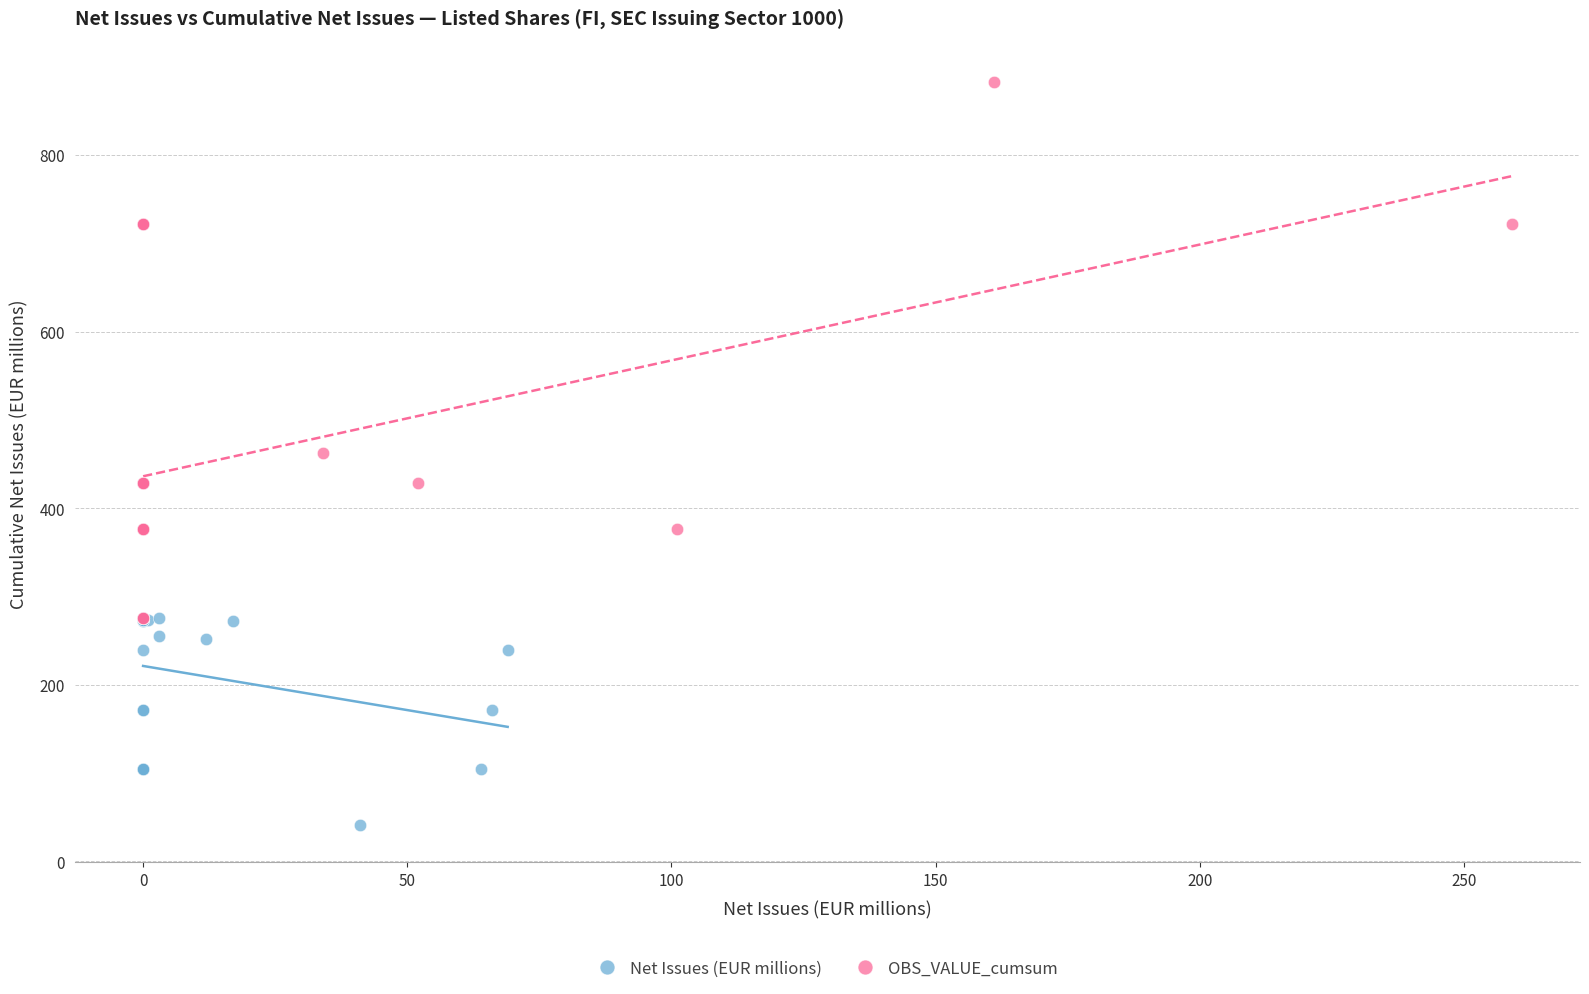

Which series has the largest Y range (max minus min)?

OBS_VALUE_cumsum